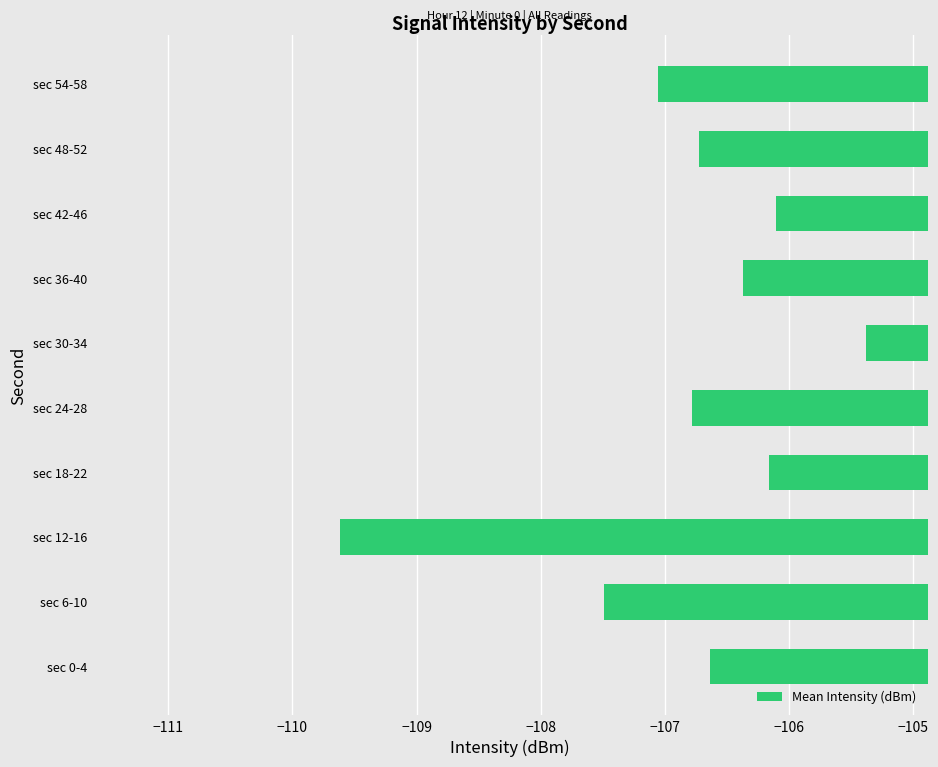

True or false: the data shows -62.5 at sec 6-10.

False